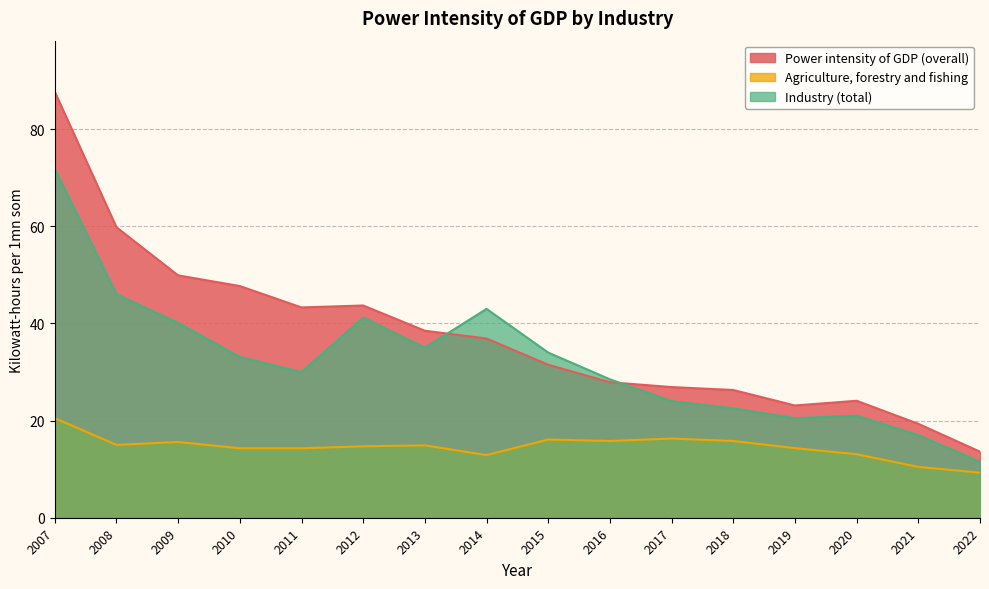

At 2015, list the series in order from largest to smallest.

Industry (total), Power intensity of GDP (overall), Agriculture, forestry and fishing